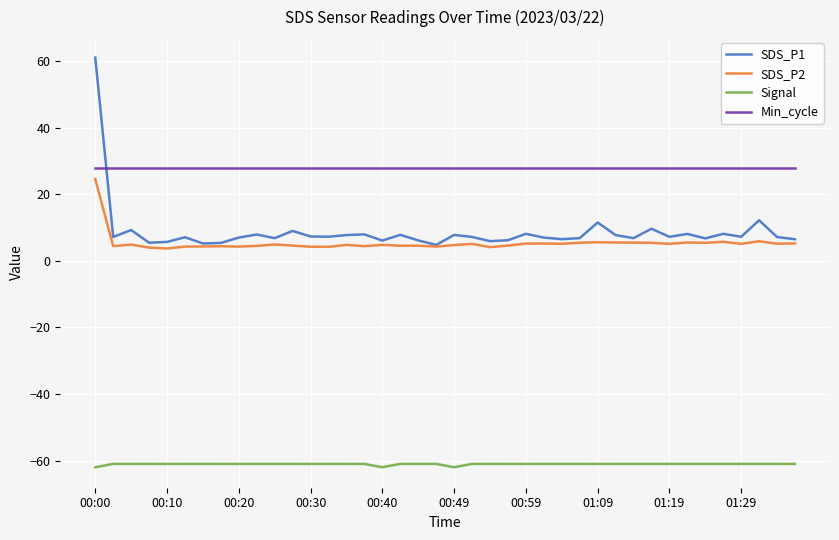

Which series has the widest spread of values?

SDS_P1